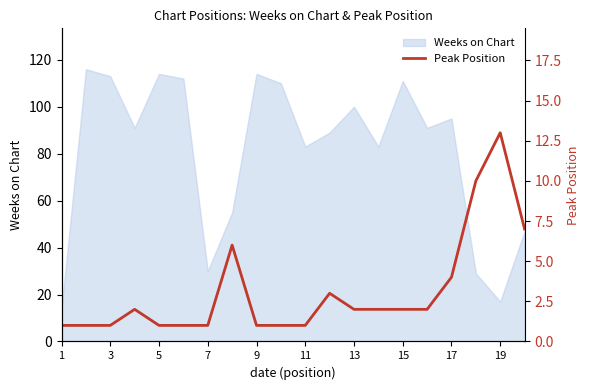

Which category has the lowest value across all series?

1